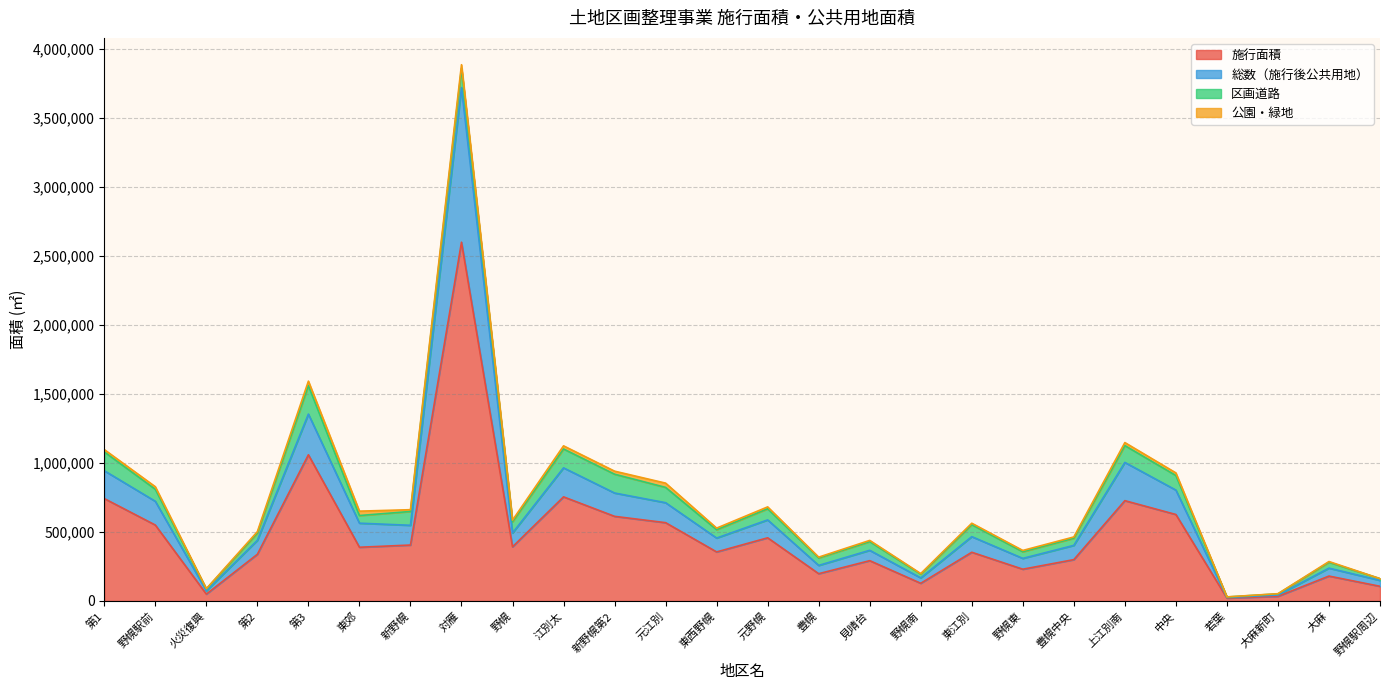

At which category is the sum across all series the highest?

対雁